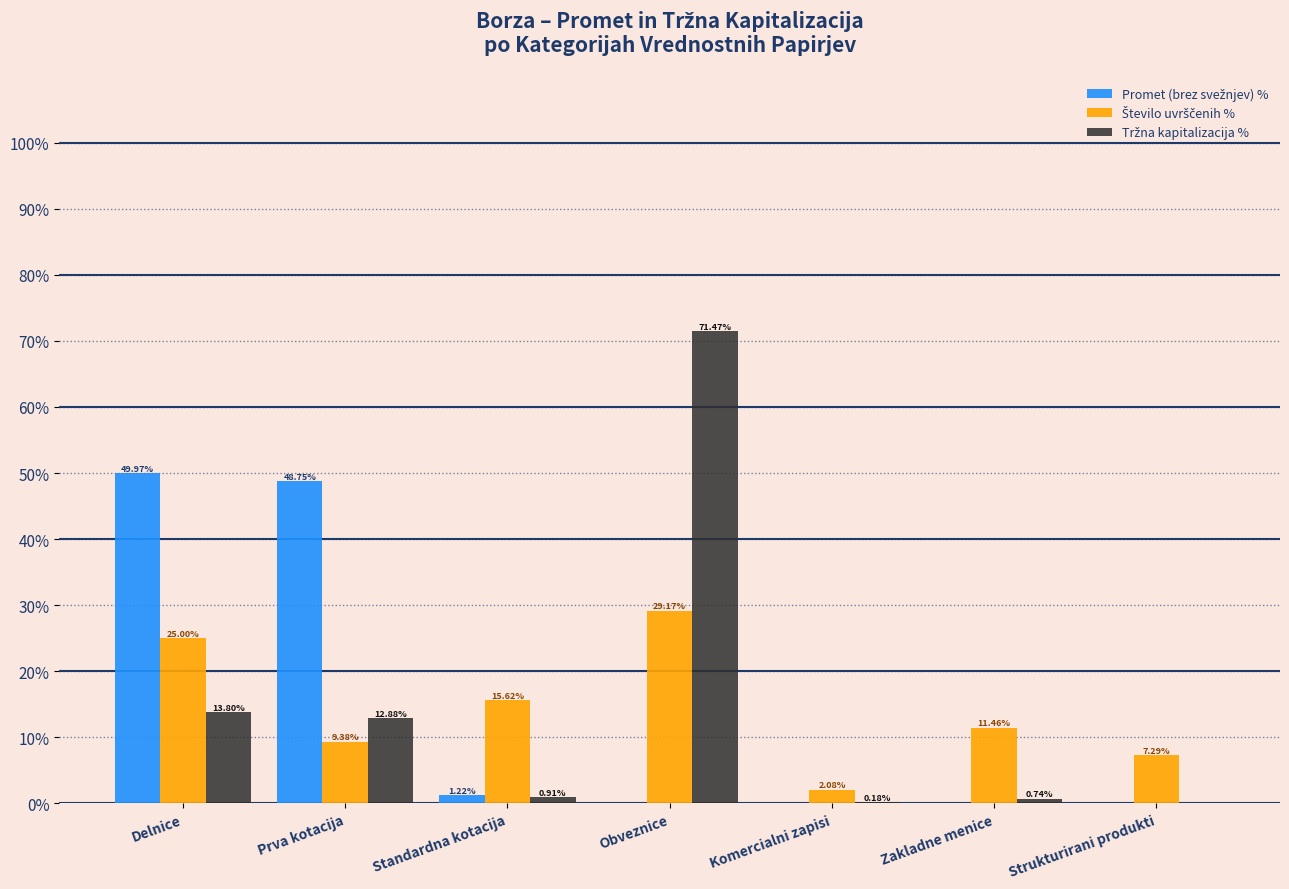

At which category is the sum across all series the highest?

Obveznice